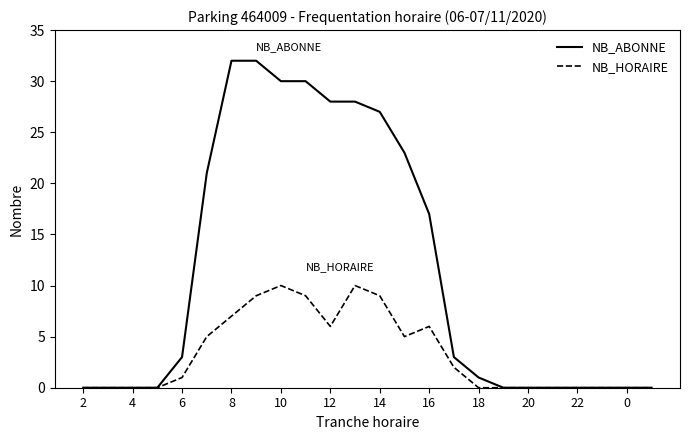

Which series has the widest spread of values?

NB_ABONNE